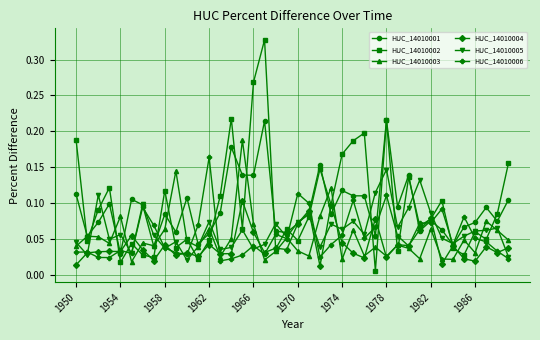

True or false: HUC_14010006 has more than 0 interior local peaks.

True